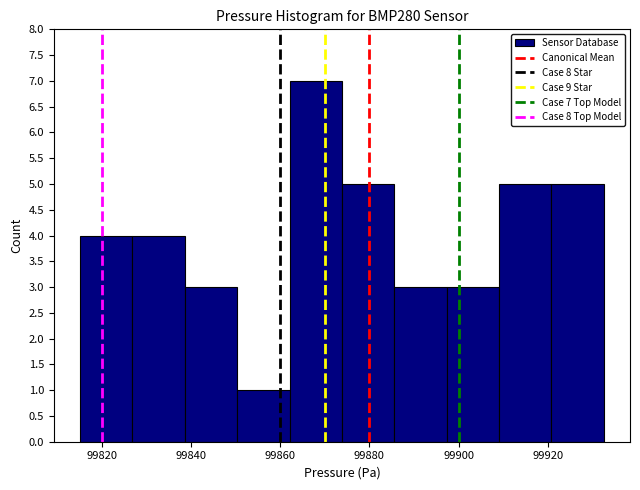

Over which range of the x-axis is the bar tallest?

99862 to 99874